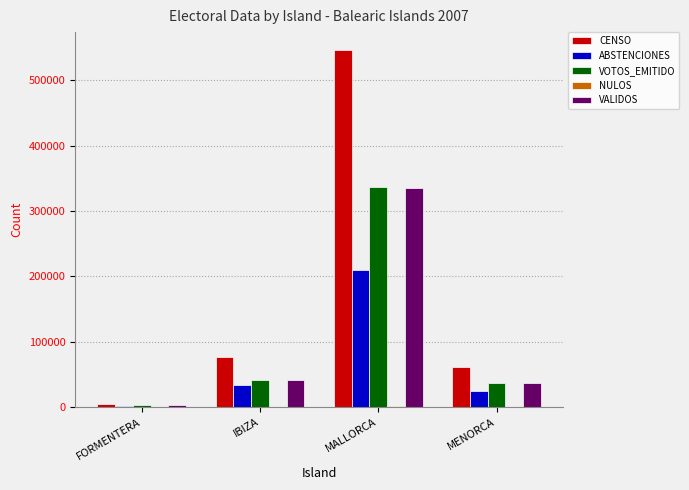

Is it true that VOTOS_EMITIDO equals 36735 at MENORCA?

True